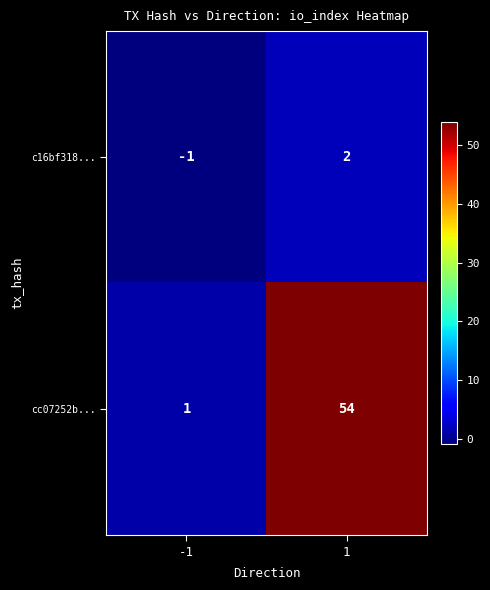

What value does the cc07252b... series have at 1, to the nearest 10?

50